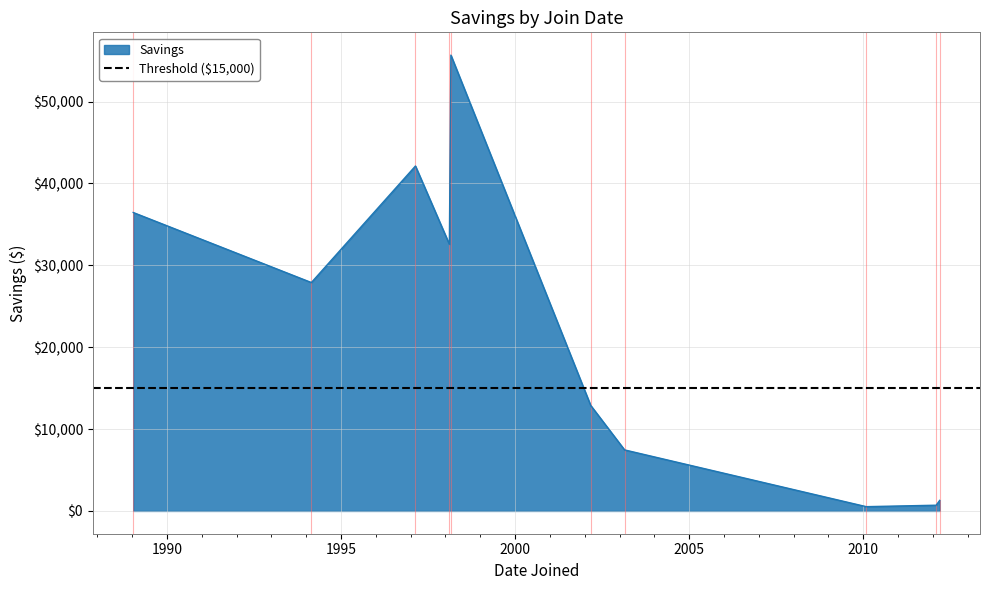

What is the label of the 5th point from the left?

1998-02-27